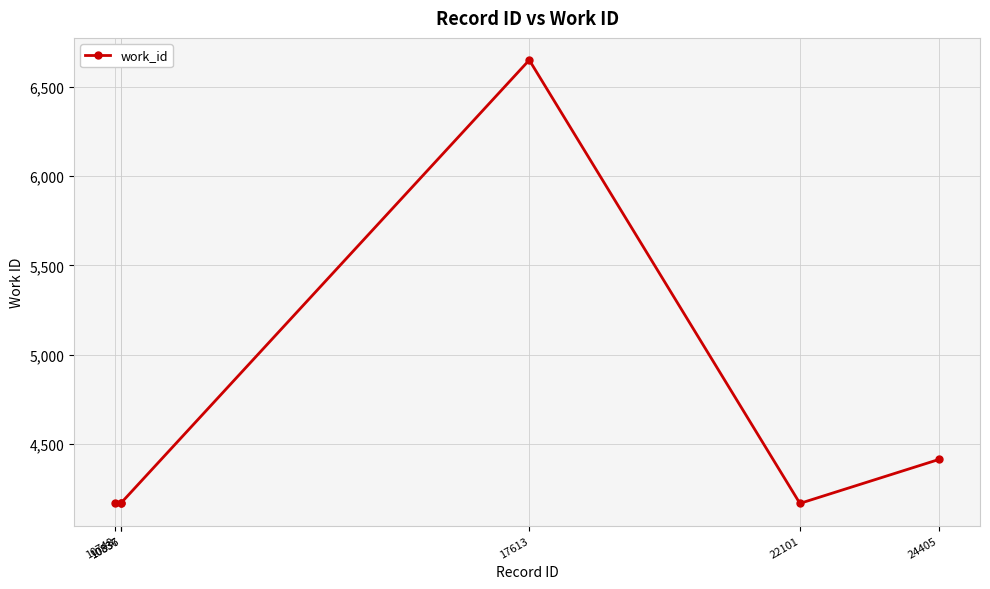

Reading left to right, what are all the values shown in this chart?

4167	4167	4167	6651	4167	4413